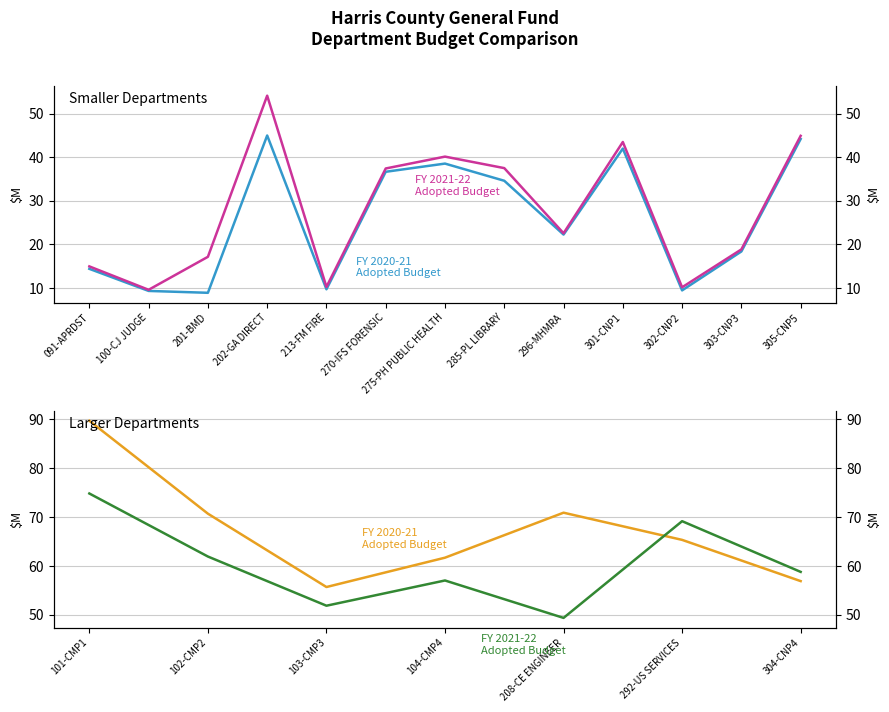

What is the highest value of the FY 2021-22 Adopted Budget series?

74.8